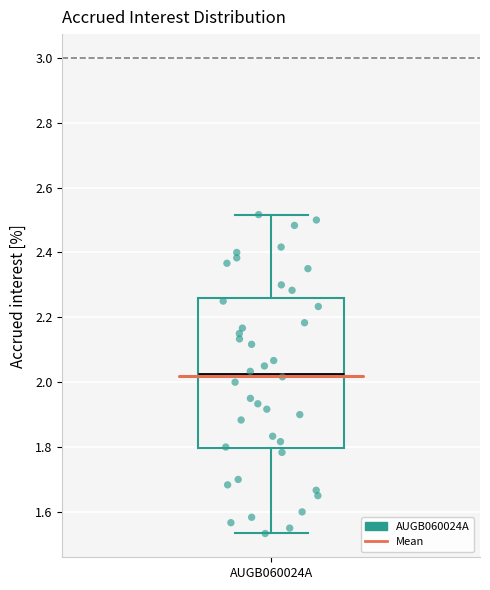

Read this box plot against the y-axis: the position of the median line, the range covered by the box, and the ends of both whiskers. The values are not printed on the chart, so give them approximately, as read against the axis.

median 2.02, box 1.80 to 2.26, whiskers 1.54 to 2.52